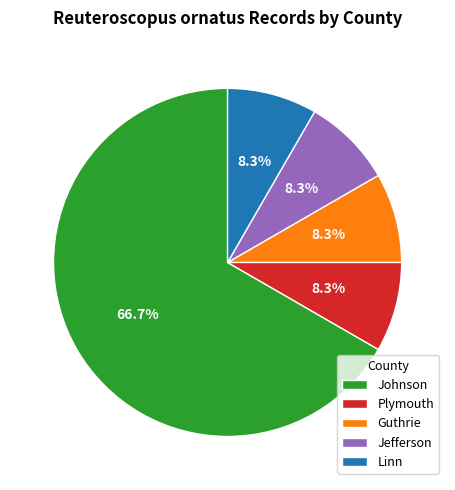

Approximately how many times larger is the value at Linn compared to Plymouth?

1.0